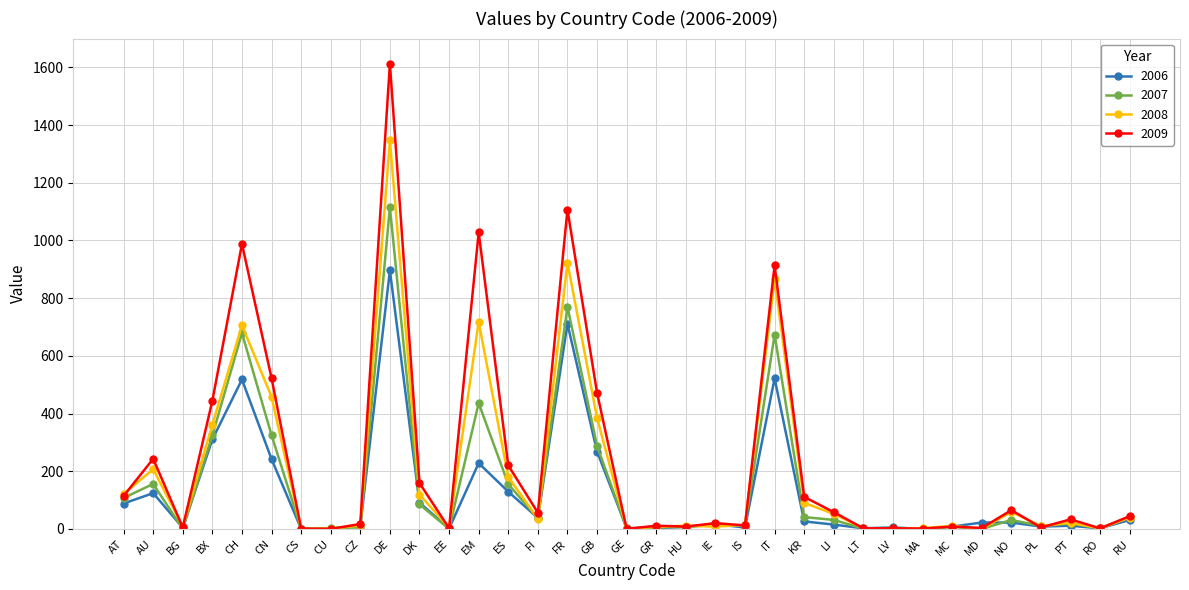

What is the label of the 6th point from the right?

MD